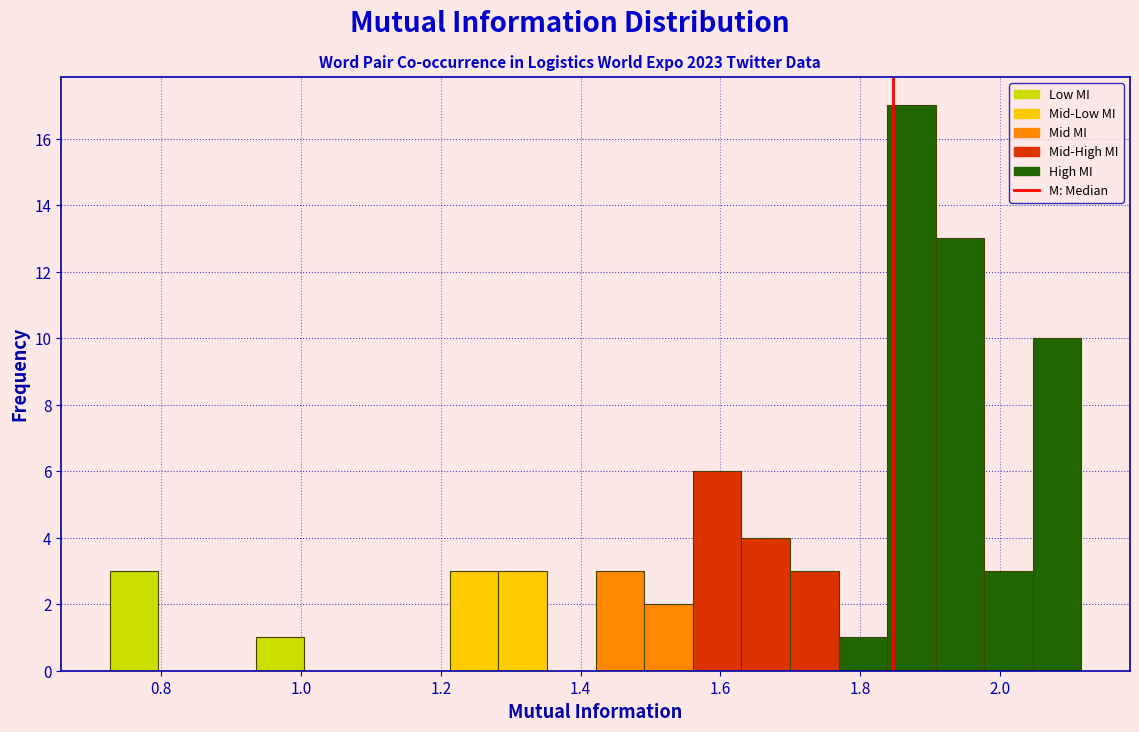

Around what value on the x-axis is the tallest bar? Give the approximate position of its centre, as read against the axis.

1.88